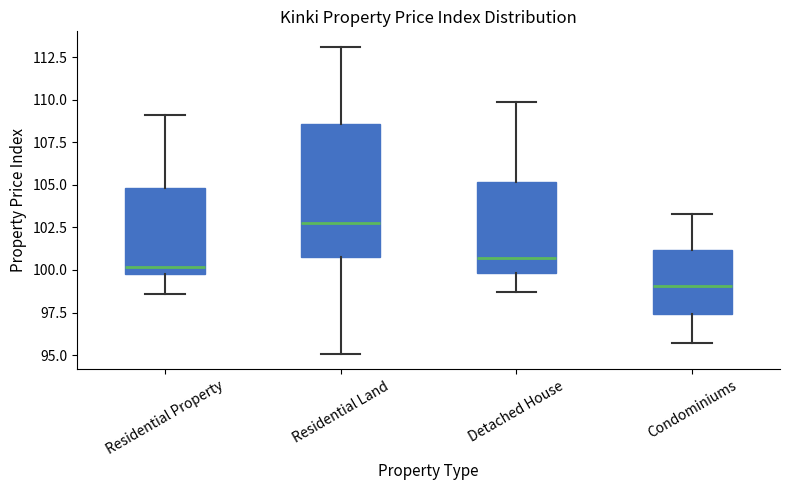

Which box has the lowest median line?

Condominiums